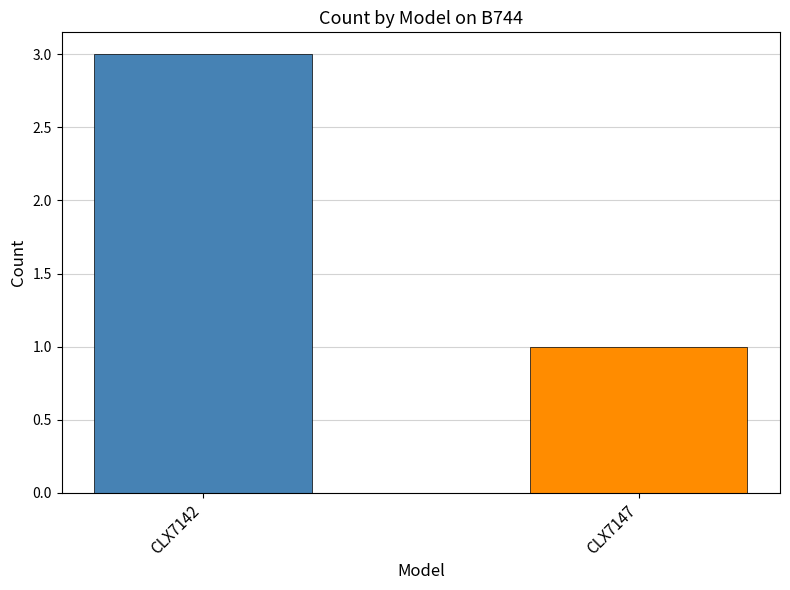

Rank the categories by value from highest to lowest.

CLX7142, CLX7147